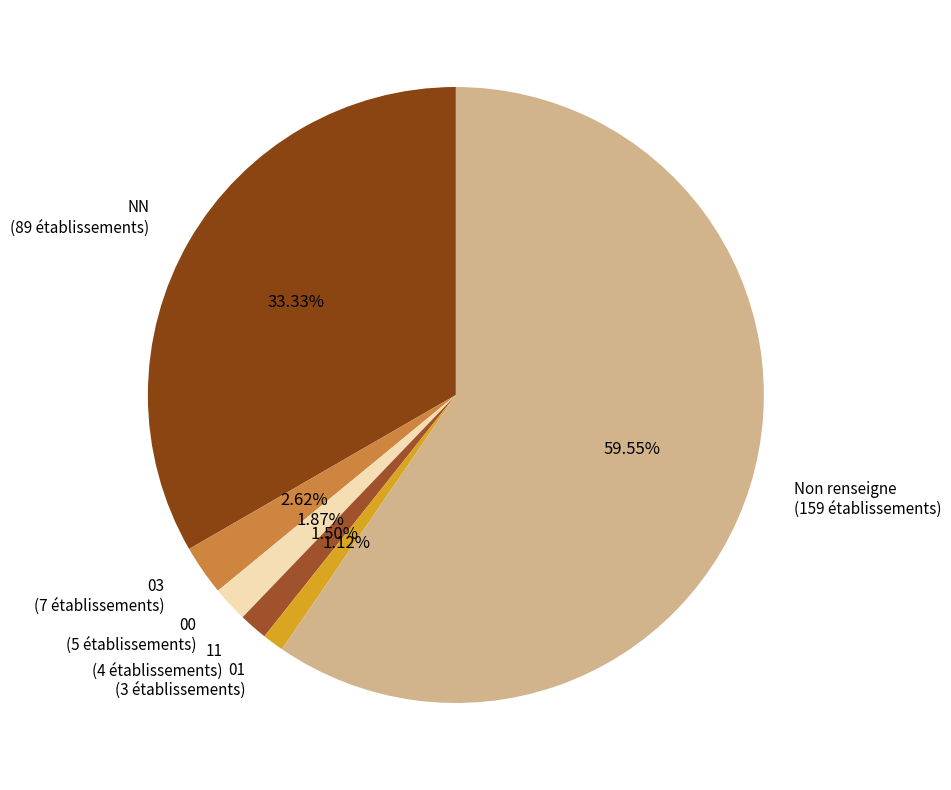

Which slice represents more than half of the pie?

Non renseigne (159 établissements)